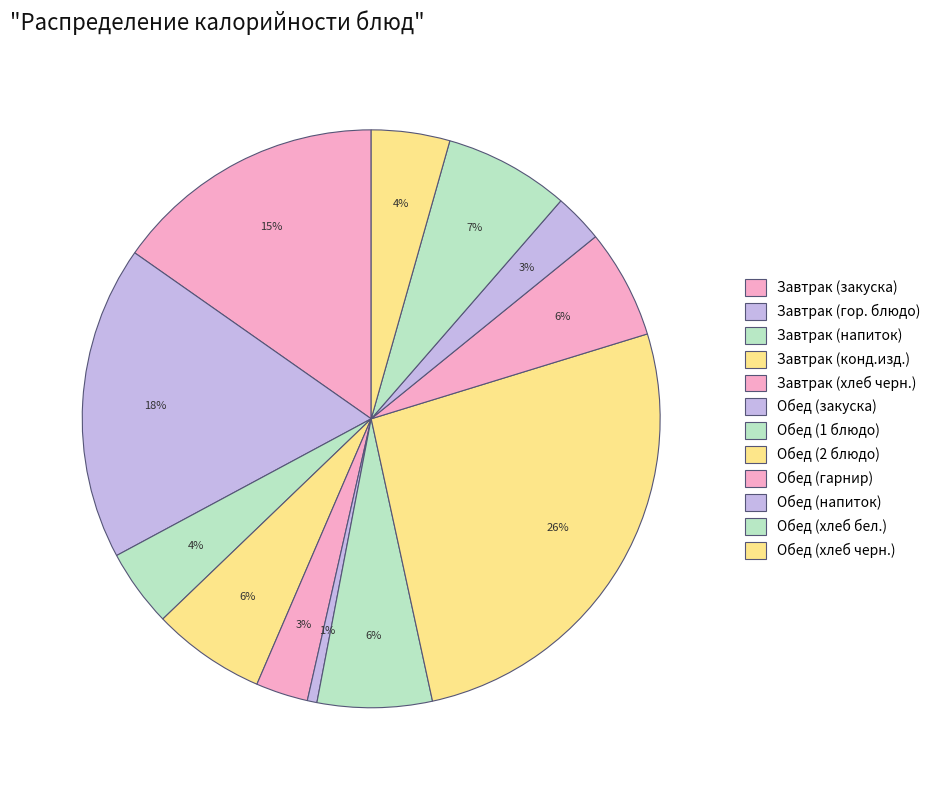

How many slices are in this pie chart?

12